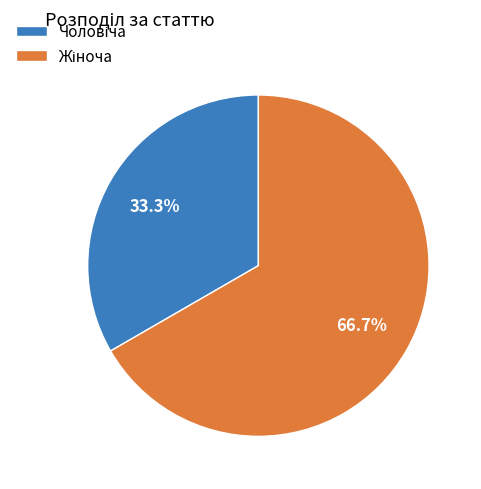

Rank the categories by value from highest to lowest.

Жіноча, Чоловіча